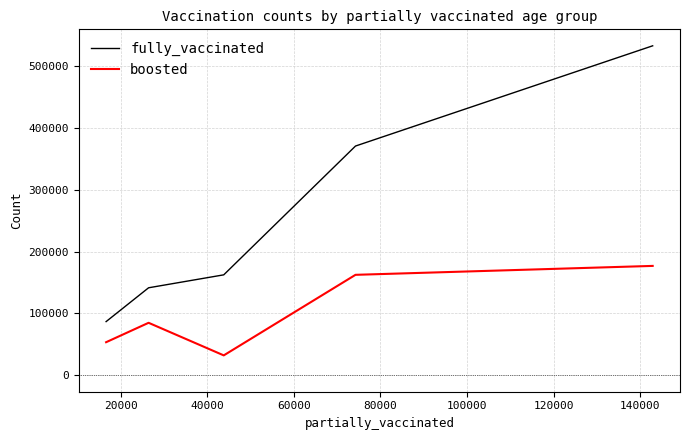

Which series has the widest spread of values?

fully_vaccinated